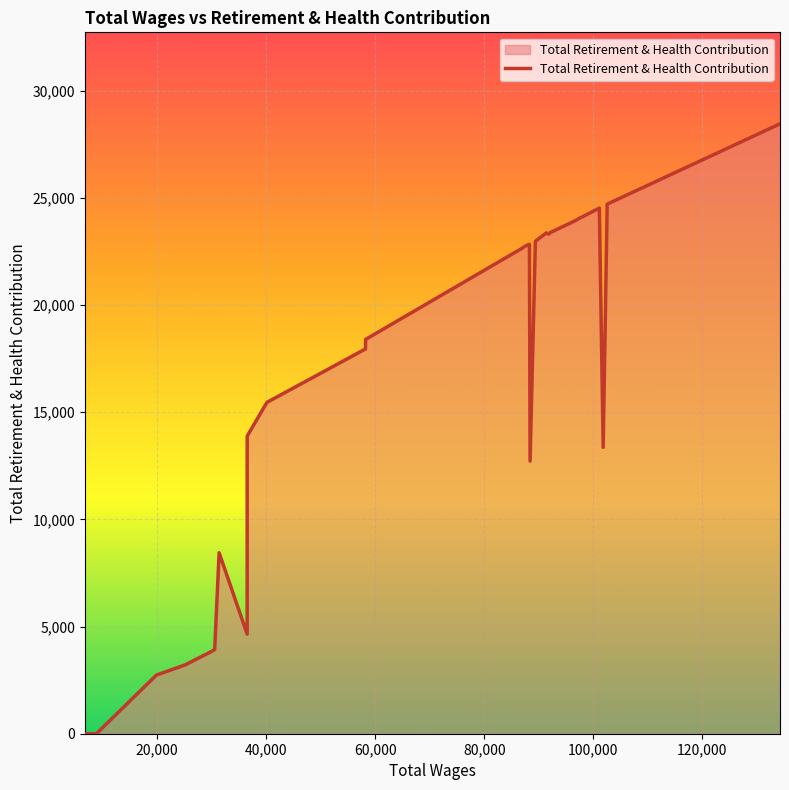

Does the chart display data point markers on the line(s)?

No